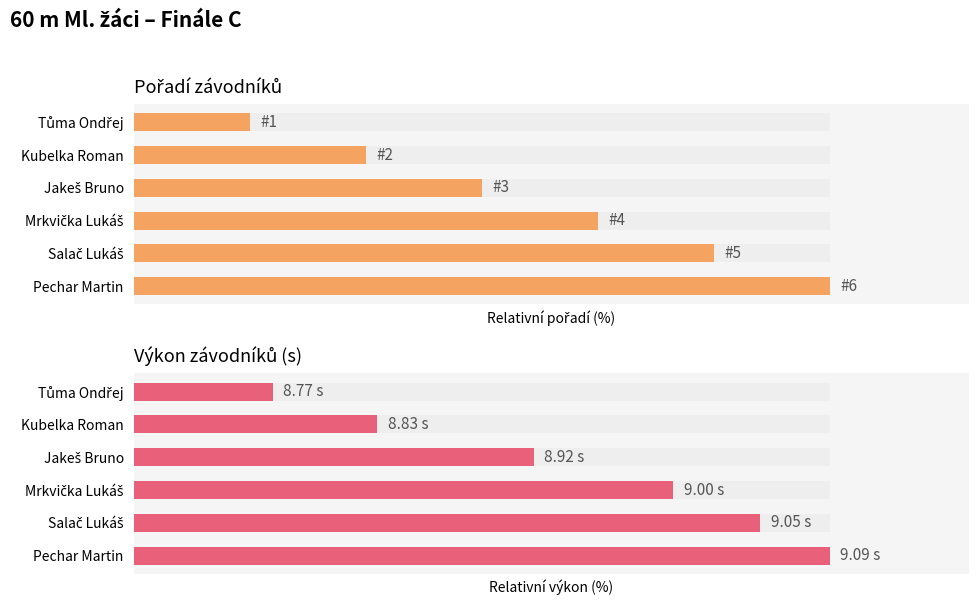

What is the value of the Výkon bar at the 3rd from the left?

57.5